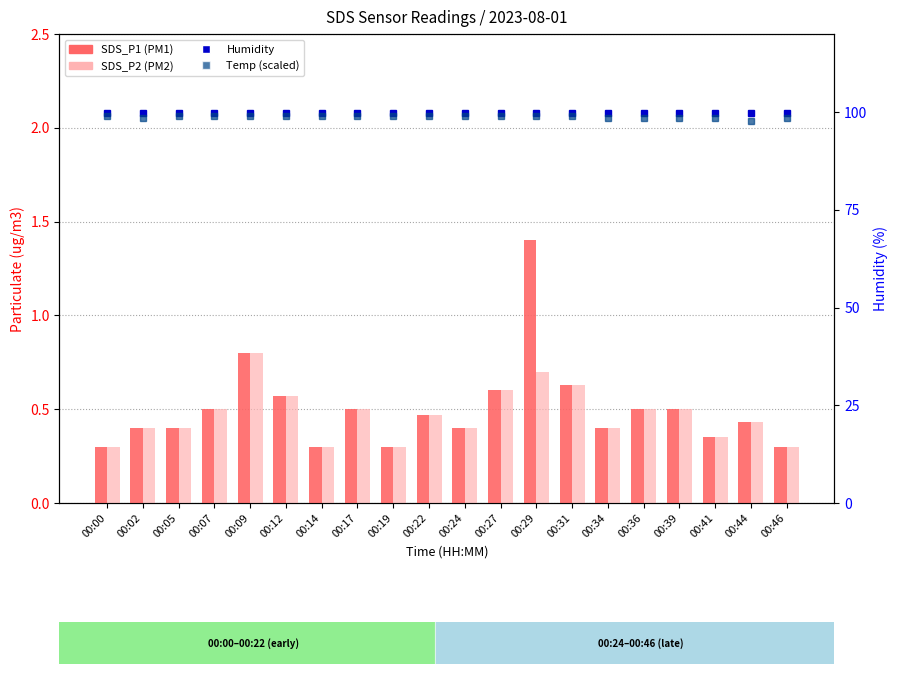

Rank the series at 00:36 from highest to lowest value.

Humidity, Temp (scaled), SDS_P1, SDS_P2